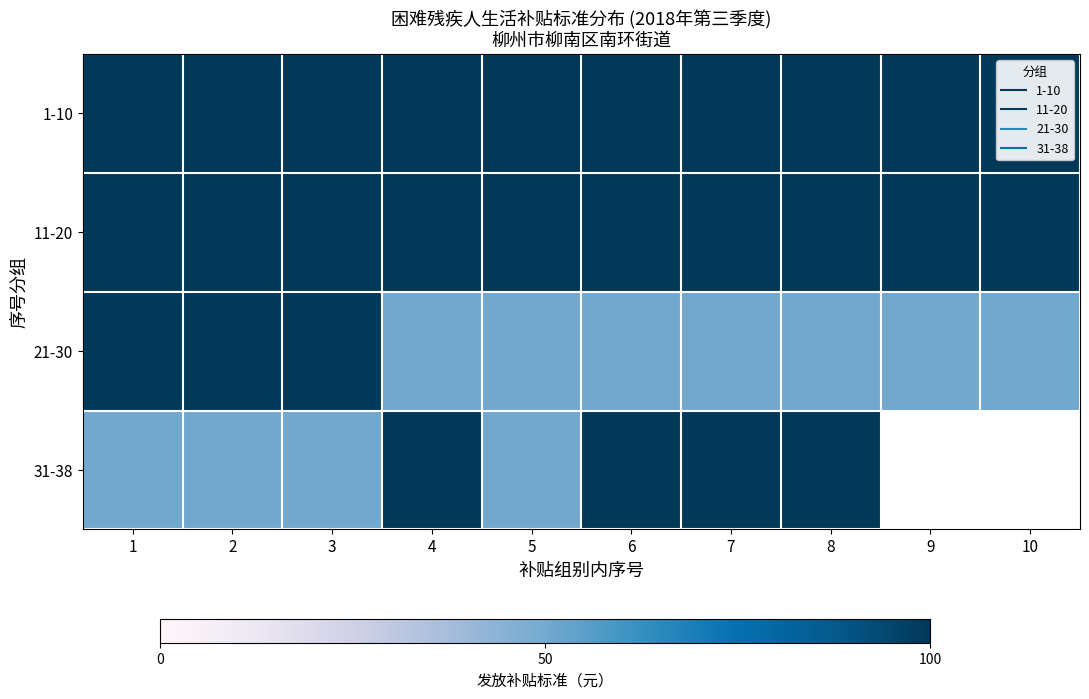

What value does the 31-38 series have at 3?

50.0